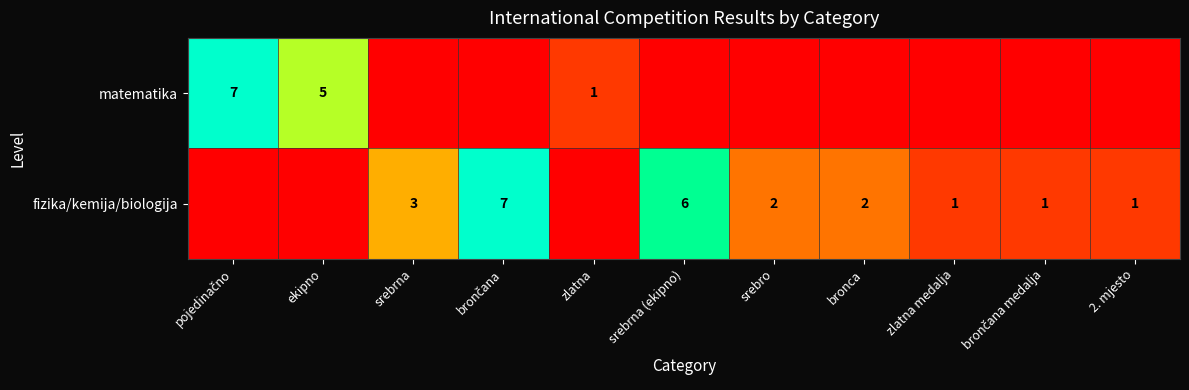

Is it true that fizika/kemija/biologija equals 3 at srebro?

False